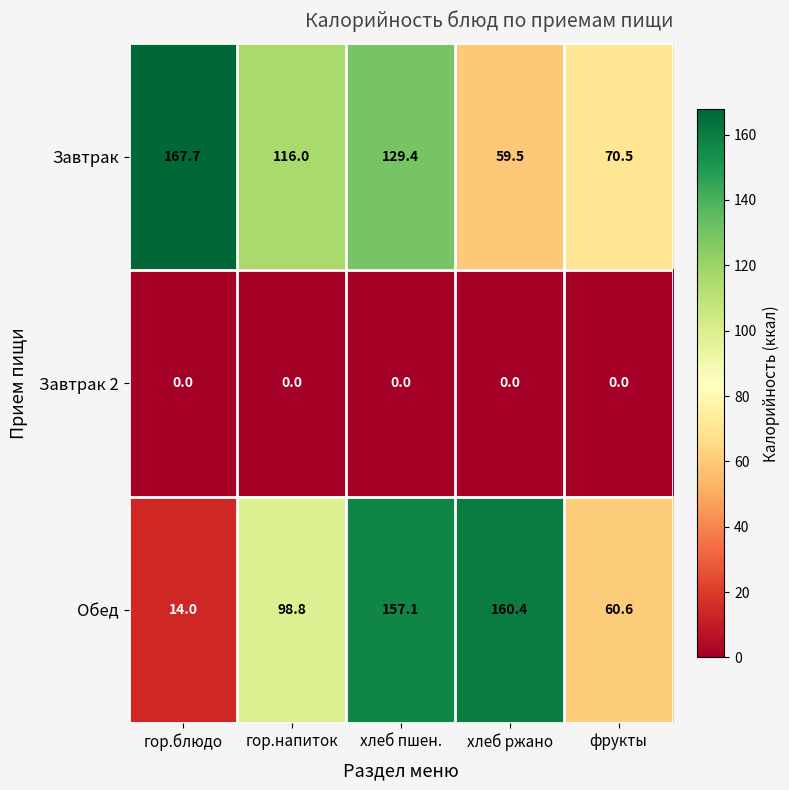

Reading left to right, list all the values displayed in this chart.

Завтрак: гор.блюдо=167.7	гор.напиток=116.0	хлеб пшен.=129.4	хлеб ржано=59.5	фрукты=70.5
Завтрак 2: гор.блюдо=0.0	гор.напиток=0.0	хлеб пшен.=0.0	хлеб ржано=0.0	фрукты=0.0
Обед: гор.блюдо=14.0	гор.напиток=98.8	хлеб пшен.=157.1	хлеб ржано=160.4	фрукты=60.6